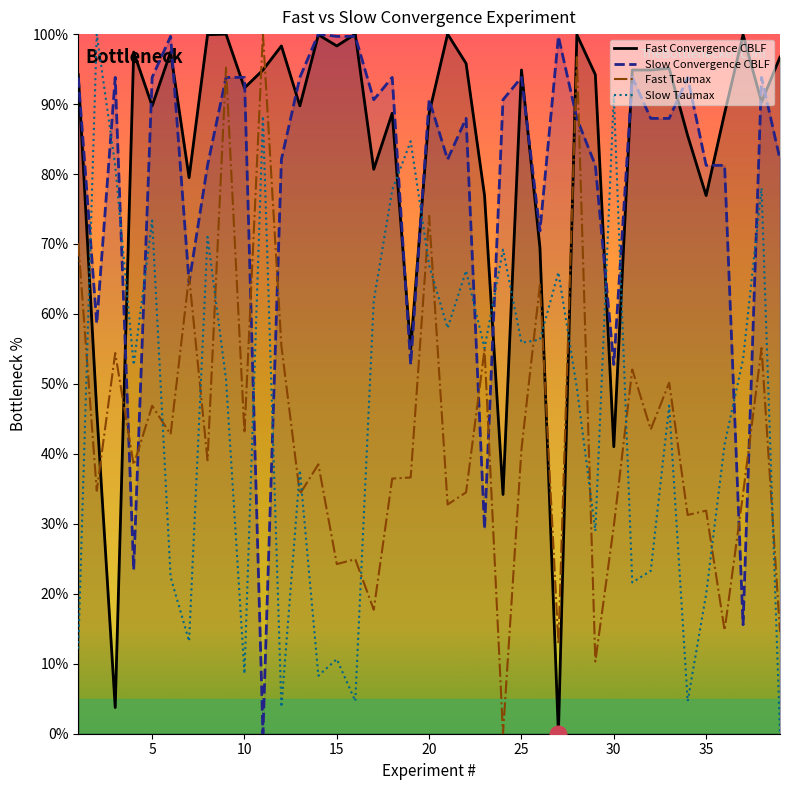

What is the average value of the Fast Convergence CBLF series?

82.7